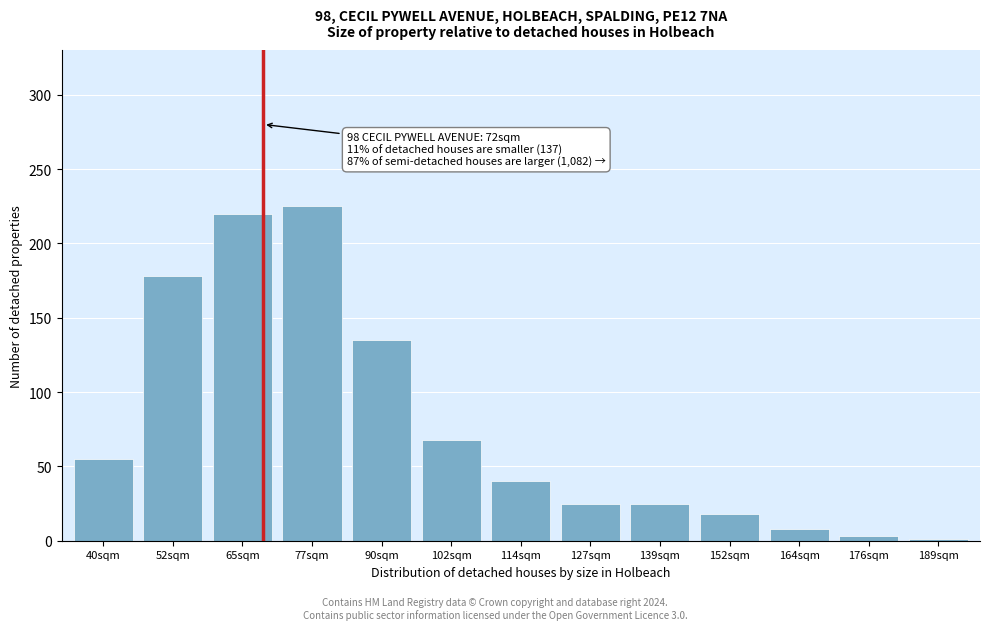

Reading left to right, list all the values displayed in this chart.

40sqm=55	52sqm=178	65sqm=220	77sqm=225	90sqm=135	102sqm=68	114sqm=40	127sqm=25	139sqm=25	152sqm=18	164sqm=8	176sqm=3	189sqm=1